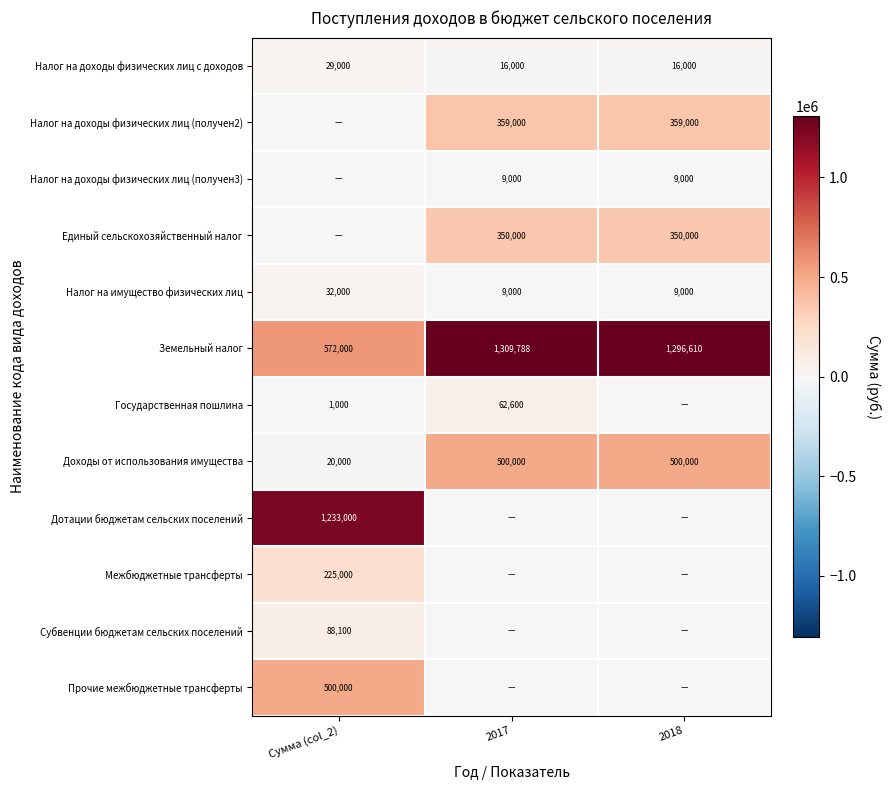

What is the average value of the Налог на доходы физических лиц с доходов series?

20333